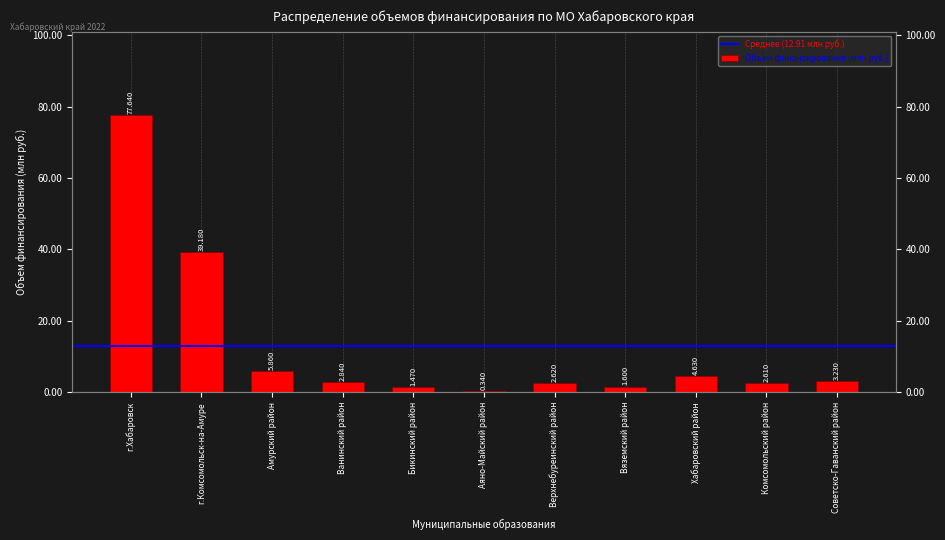

At which label is the value closest to 38?

г.Комсомольск-на-Амуре